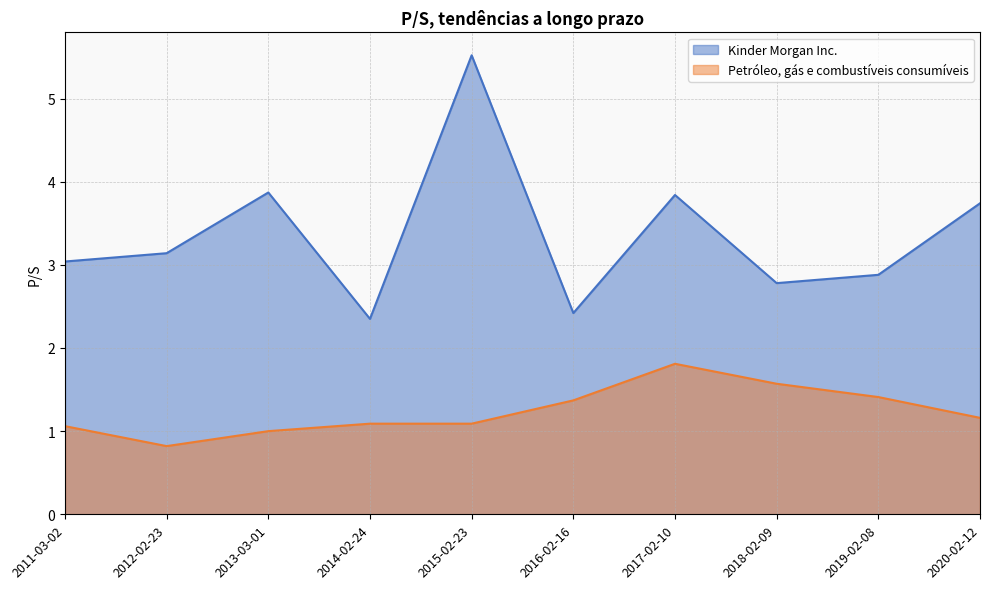

In Kinder Morgan Inc., how many points are lower than both neighbors (excluding endpoints)?

3